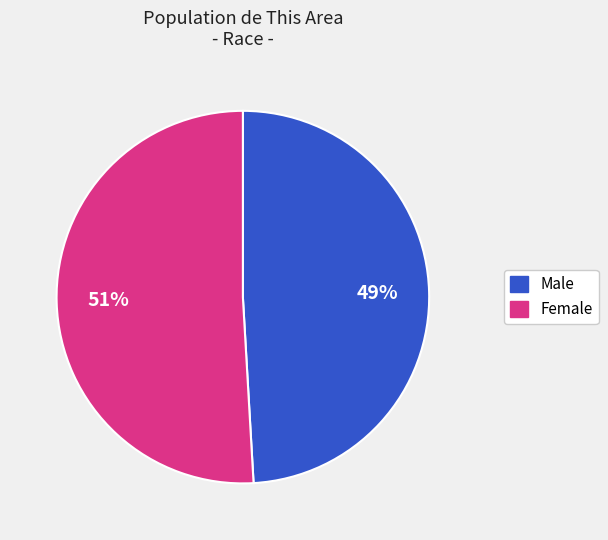

How many segments does this pie chart have?

2